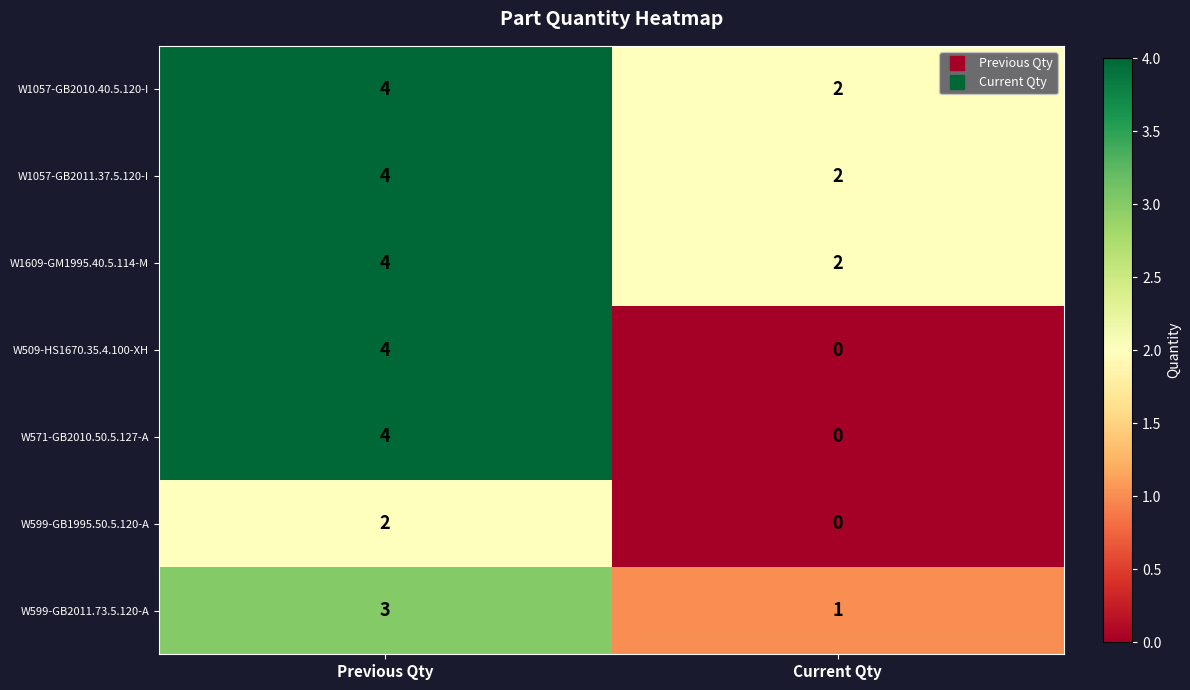

The W509-HS1670.35.4.100-XH series shows -1 at Current Qty. True or false?

False